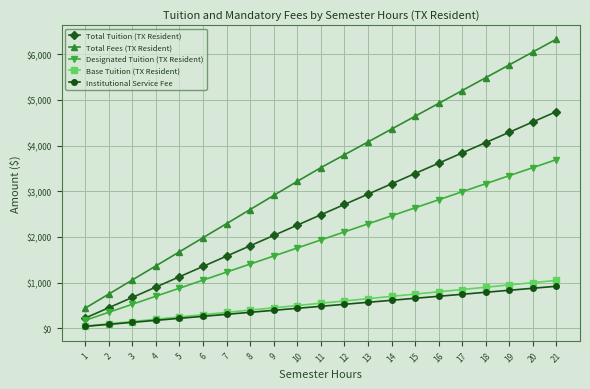

True or false: Designated Tuition (TX Resident) has more than 0 points higher than both neighbors.

False